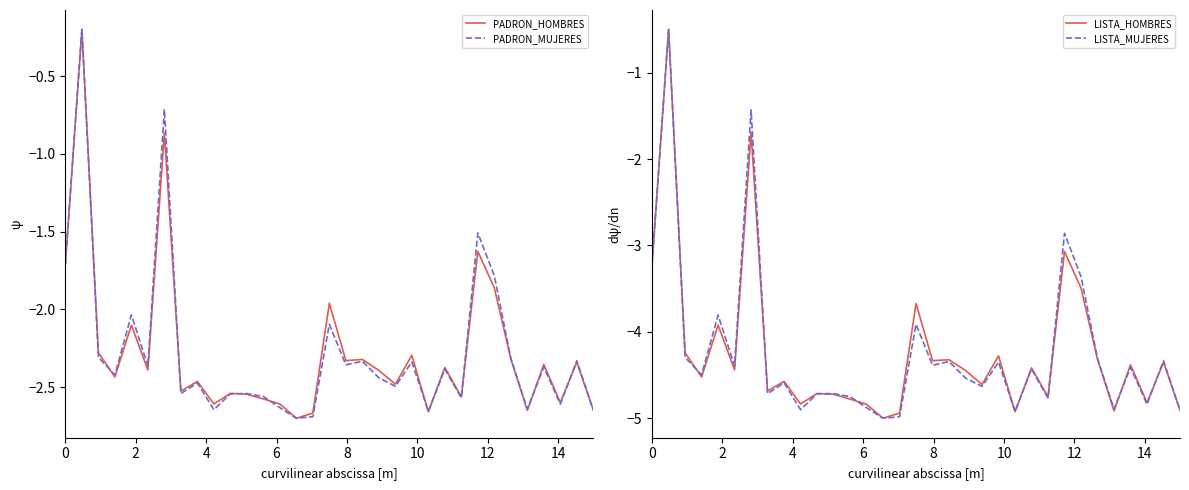

True or false: PADRON_MUJERES and LISTA_MUJERES cross at least once.

False